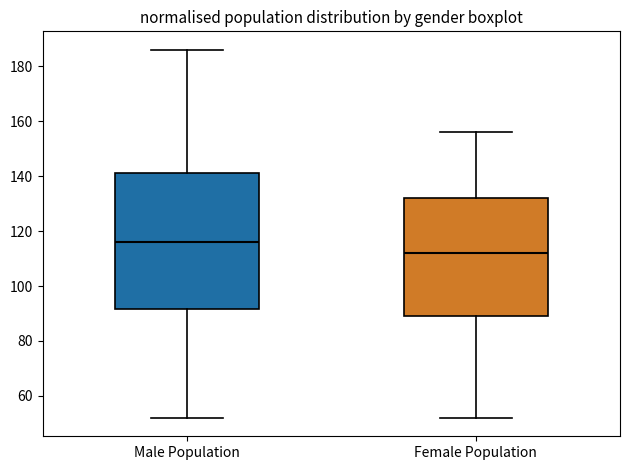

Which box is the tallest, from its lower edge to its upper edge?

Male Population